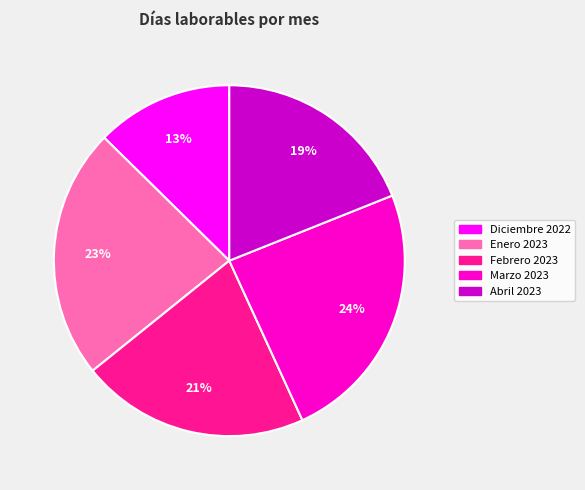

What percentage is the Abril 2023 slice, to the nearest percent?

19%